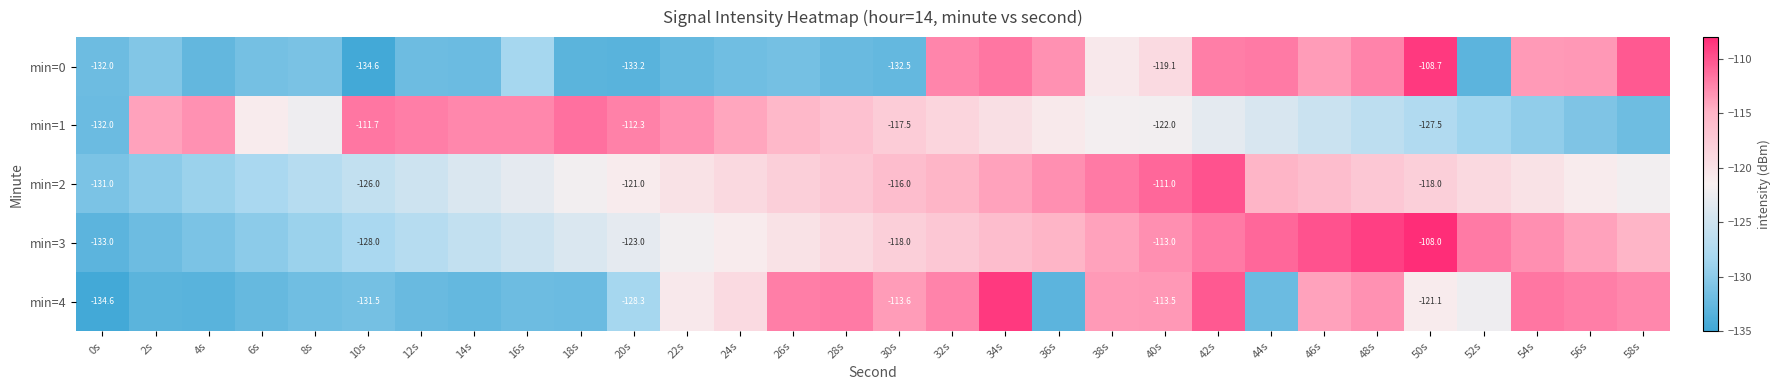

What is the highest value of the min=0 series?

-108.7